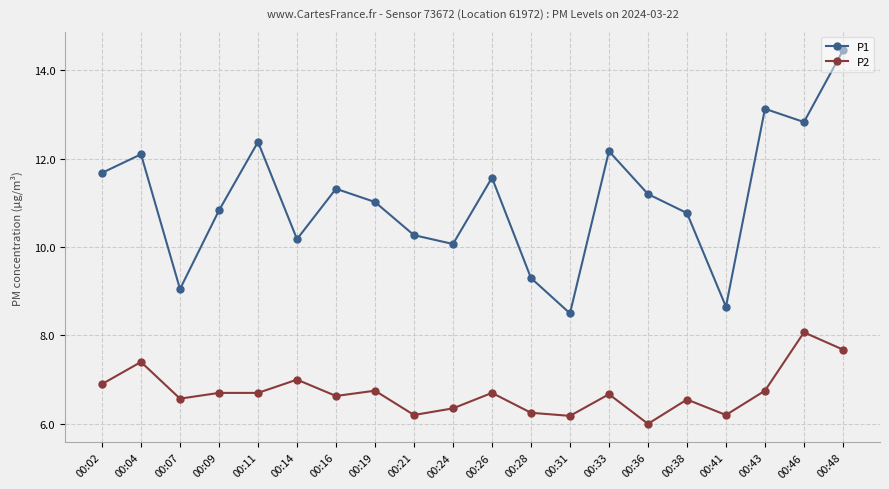

Is it true that P2 equals 13.4 at 00:46?

False